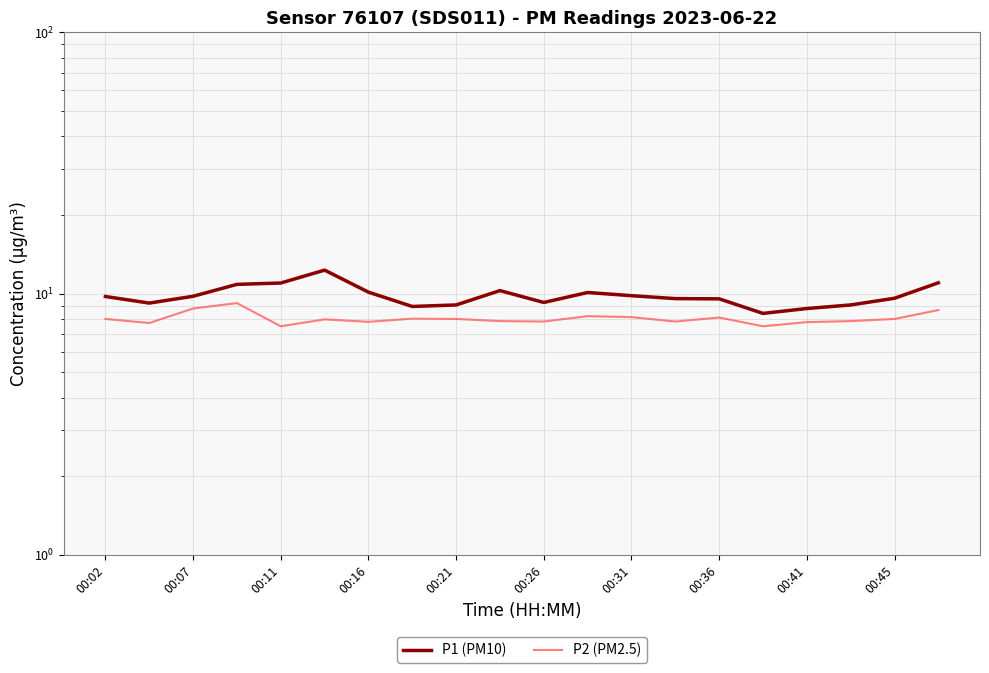

Which series has the largest range (max minus min)?

P1 (PM10)